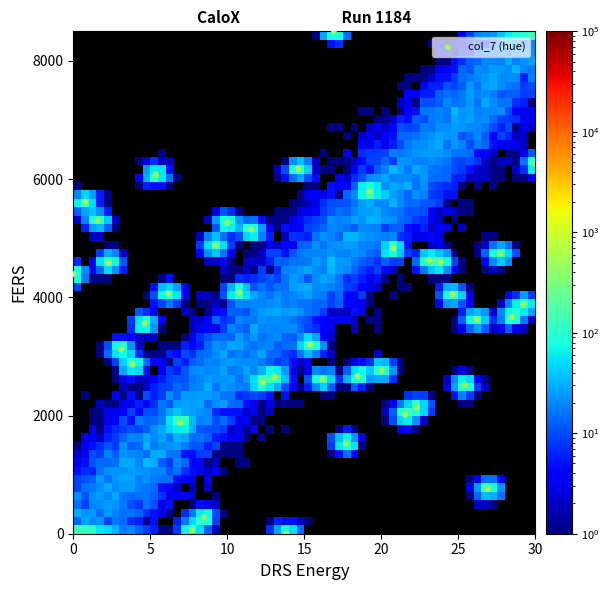

What is the range of X values (max minus min)?

30.0